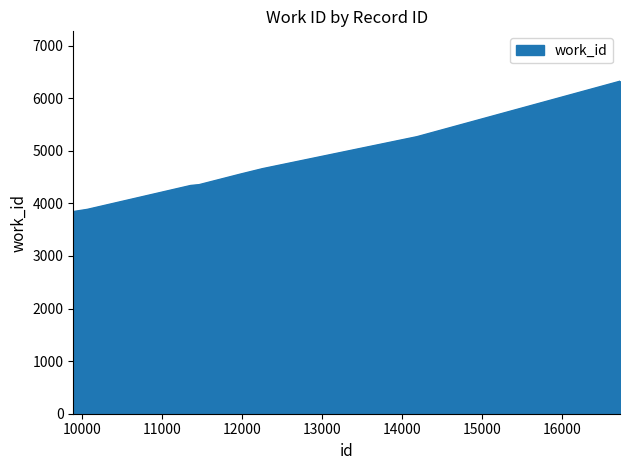

What is the sum of all values?

37232